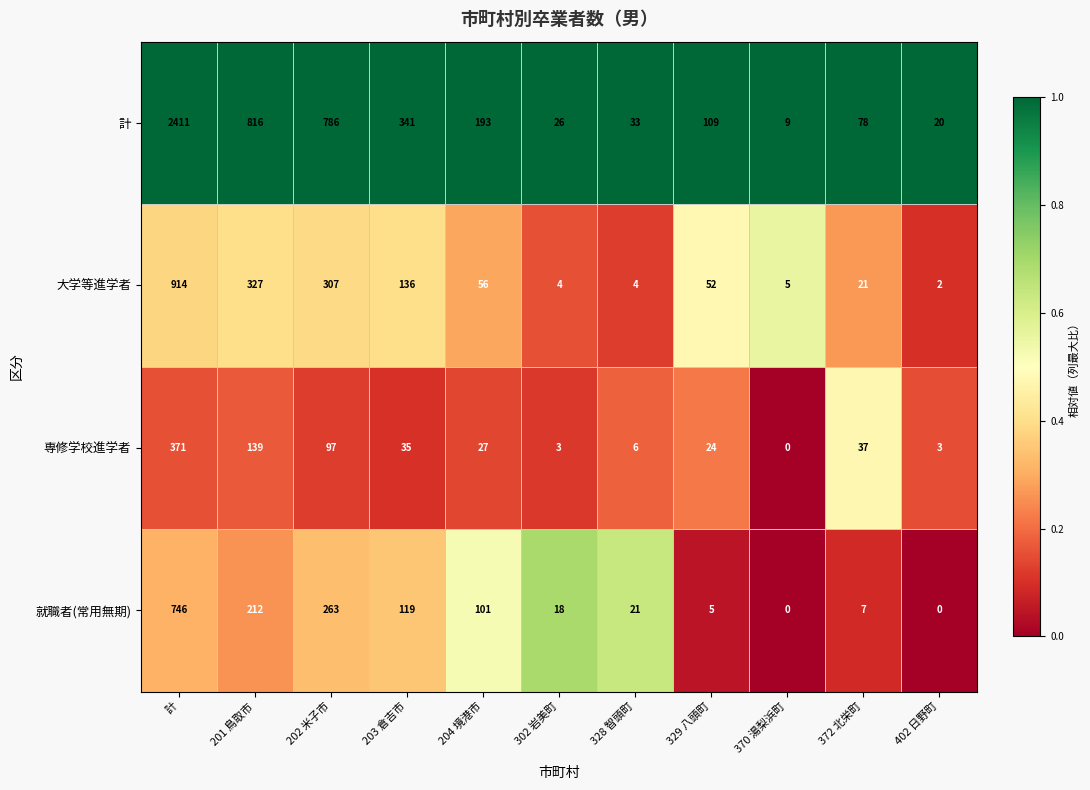

Which series has the largest range (max minus min)?

計